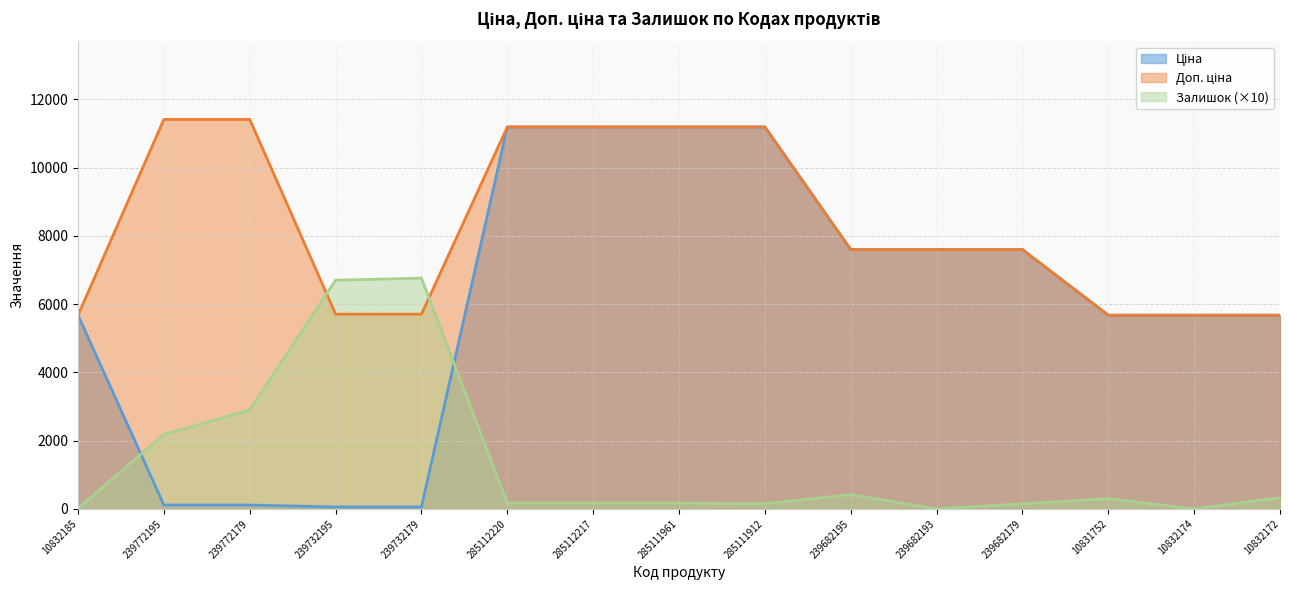

Read the Залишок value at 239772195.

2180.0